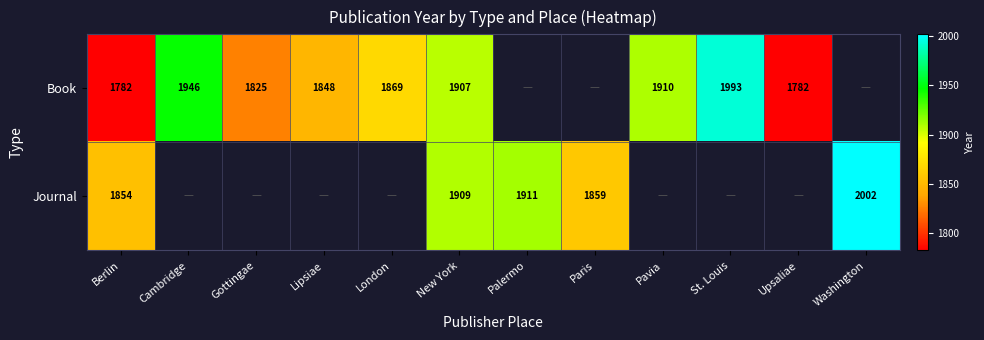

The Book series shows 1907 at New York. True or false?

True